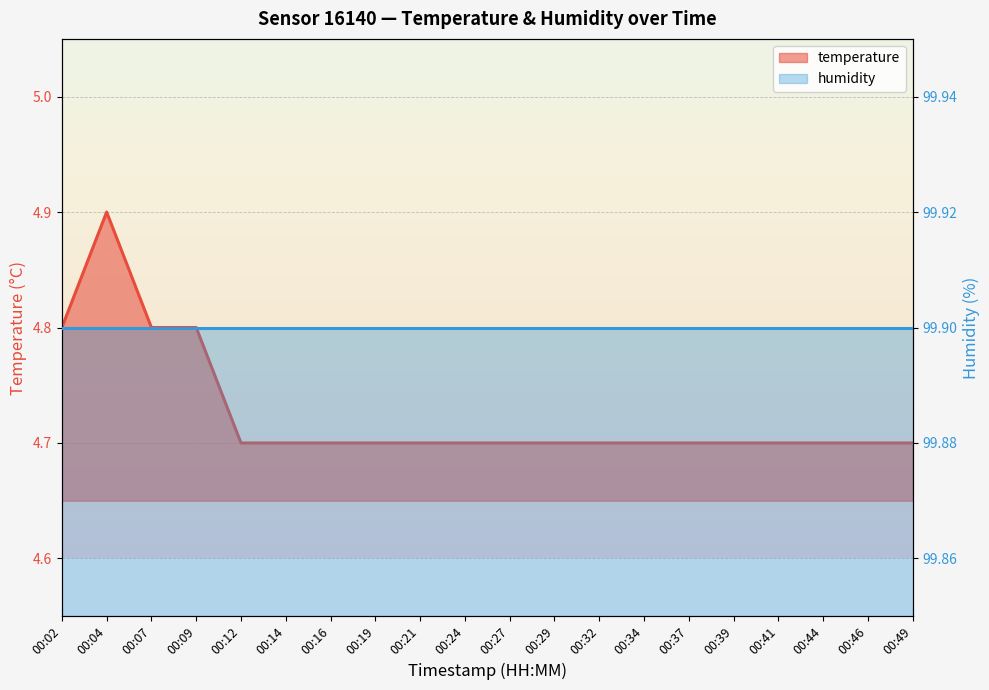

Reading right to left, what are all the values shown in this chart?

4.7	4.7	4.7	4.7	4.7	4.7	4.7	4.7	4.7	4.7	4.7	4.7	4.7	4.7	4.7	4.7	4.8	4.8	4.9	4.8